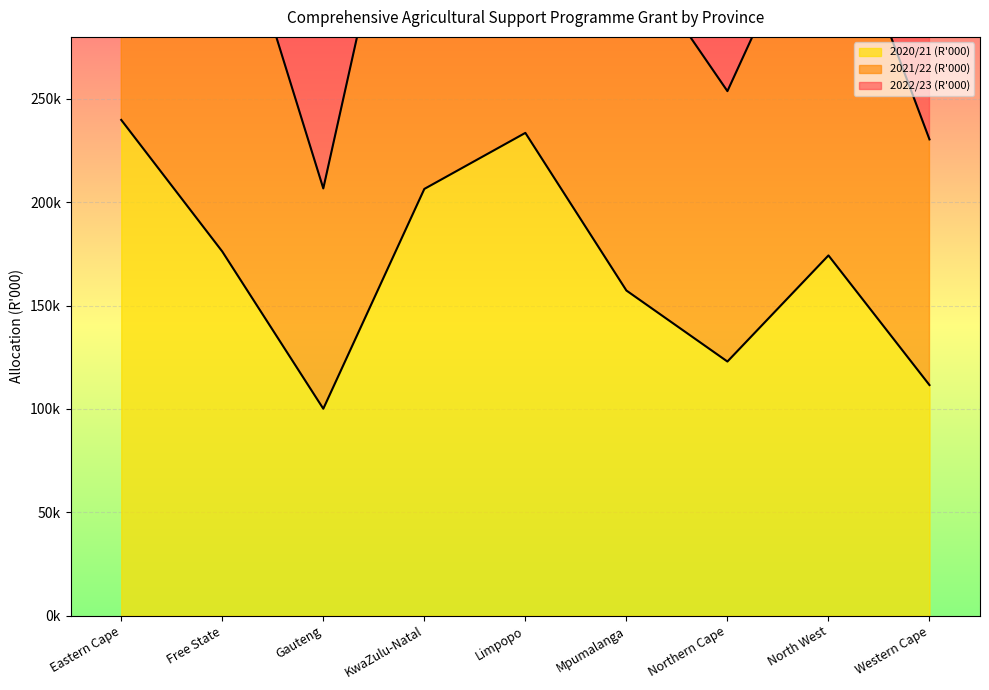

True or false: 2022/23 (R'000) and 2021/22 (R'000) intersect in this chart.

False